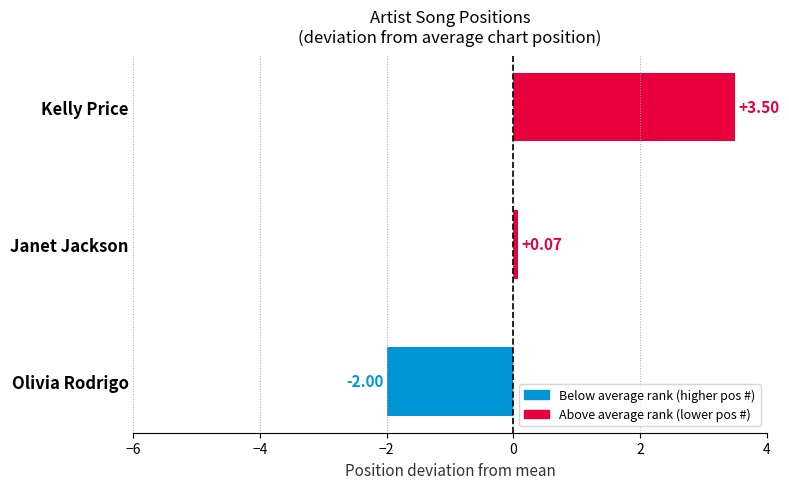

What is the change in value from Olivia Rodrigo to Janet Jackson?

+2.1